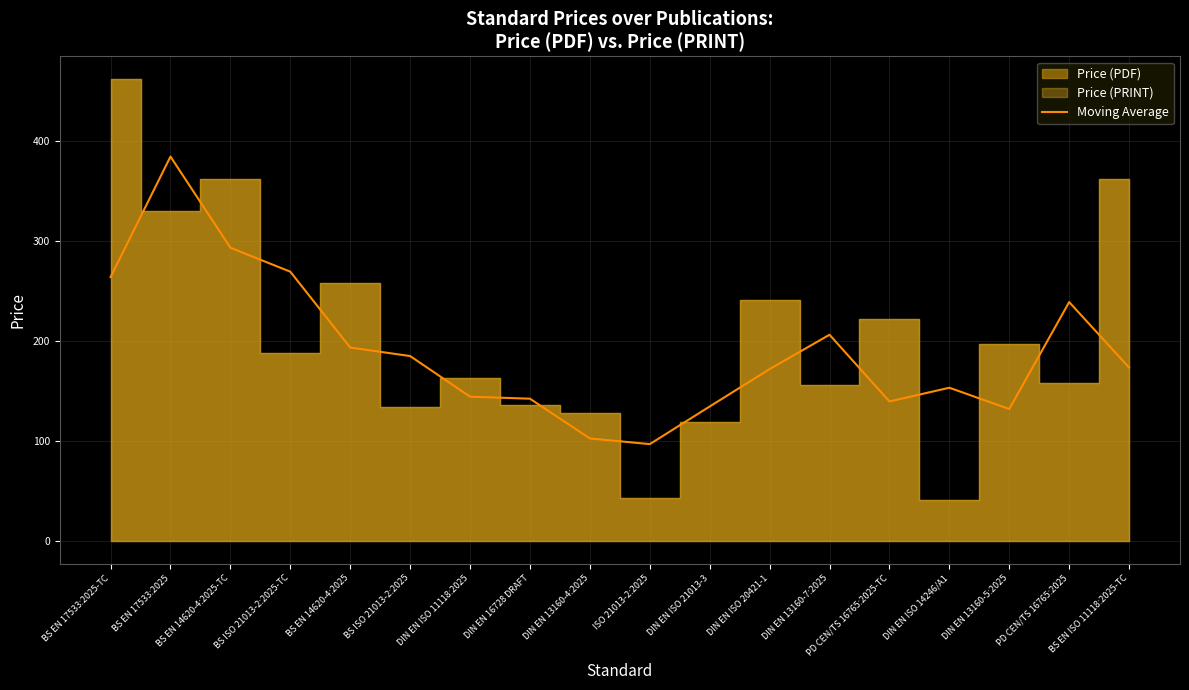

What is the change in value from PD CEN/TS 16765:2025-TC to DIN EN ISO 14246/A1?

+13.7